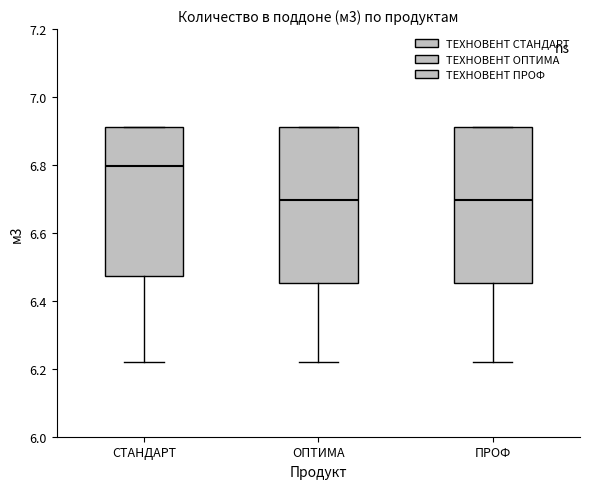

Reading left to right, transcribe this box plot: for each box, give where its median line is, the range the box spans, and where its two whiskers end, as read against the y-axis. The values are not printed on the chart, so give them approximately, as read against the axis.

СТАНДАРТ: median 6.80, box 6.48 to 6.92, whiskers 6.22 to 6.92
ОПТИМА: median 6.70, box 6.46 to 6.92, whiskers 6.22 to 6.92
ПРОФ: median 6.70, box 6.46 to 6.92, whiskers 6.22 to 6.92